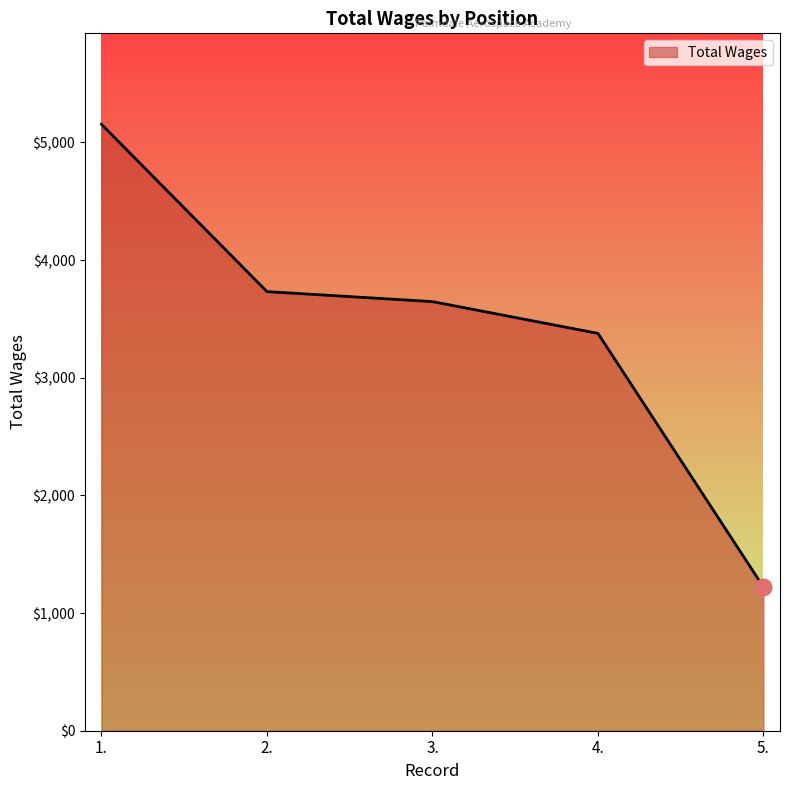

At which category does the chart reach its peak across all series?

1.